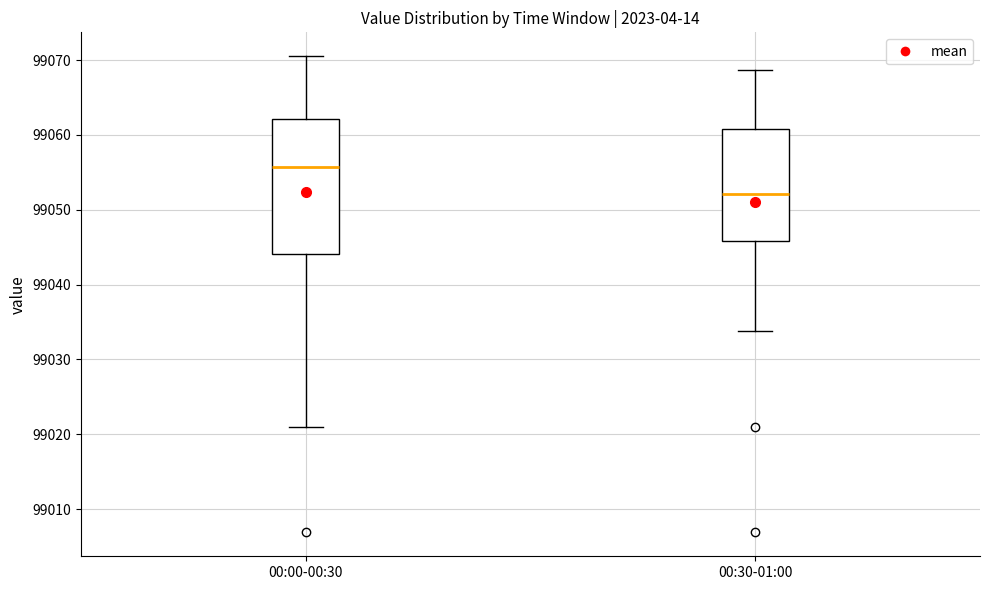

Comparing the boxes themselves (not the whiskers), which one is the tallest?

00:00-00:30